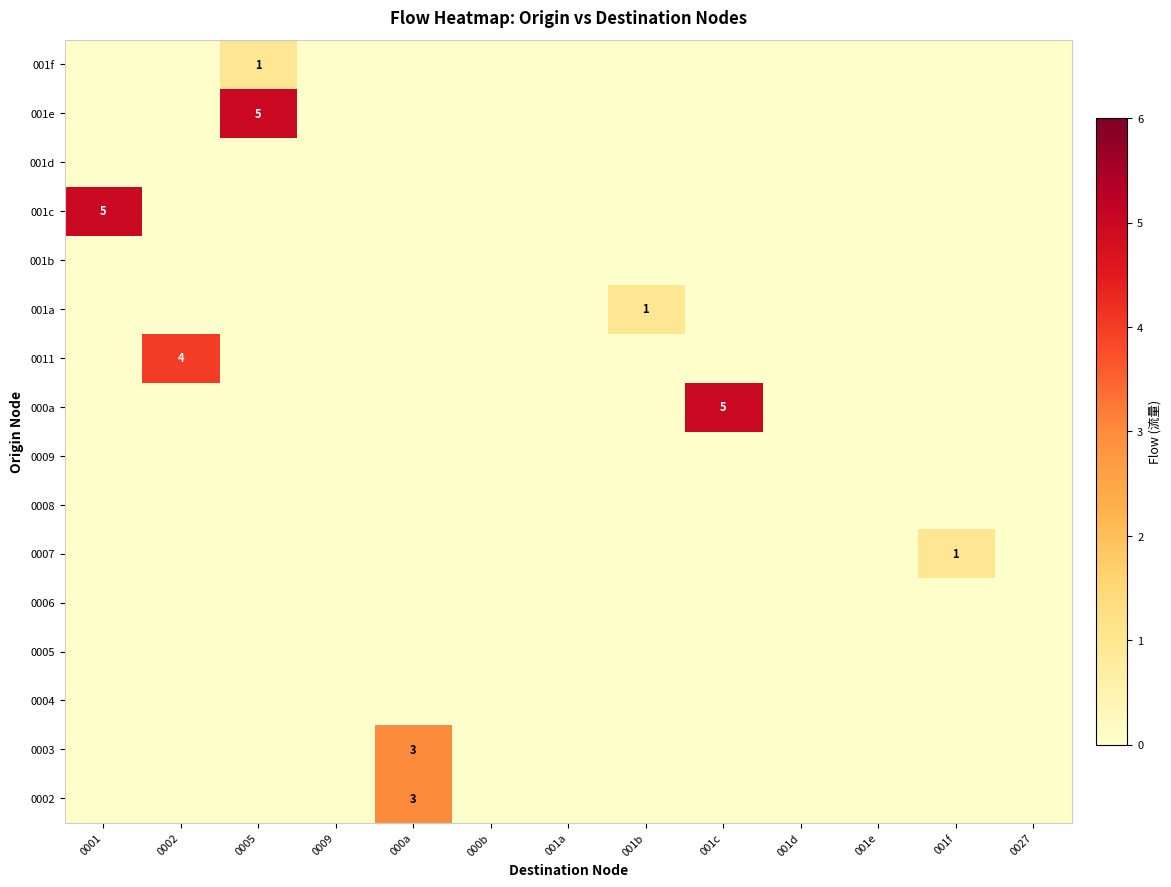

At which category is the sum across all series the highest?

0005